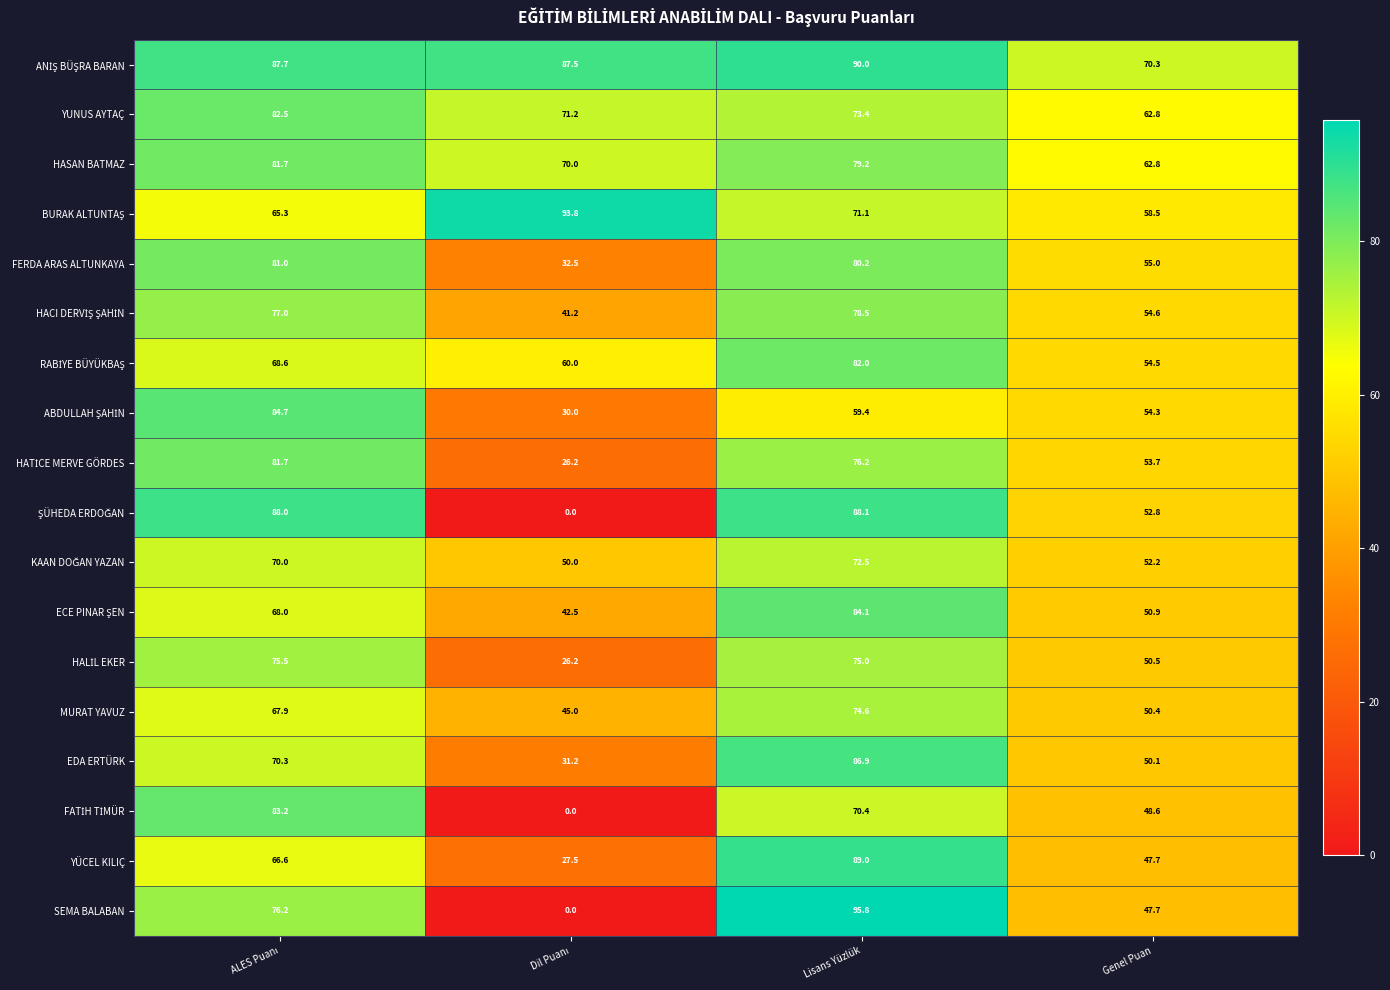

What is the greatest value displayed?

95.8